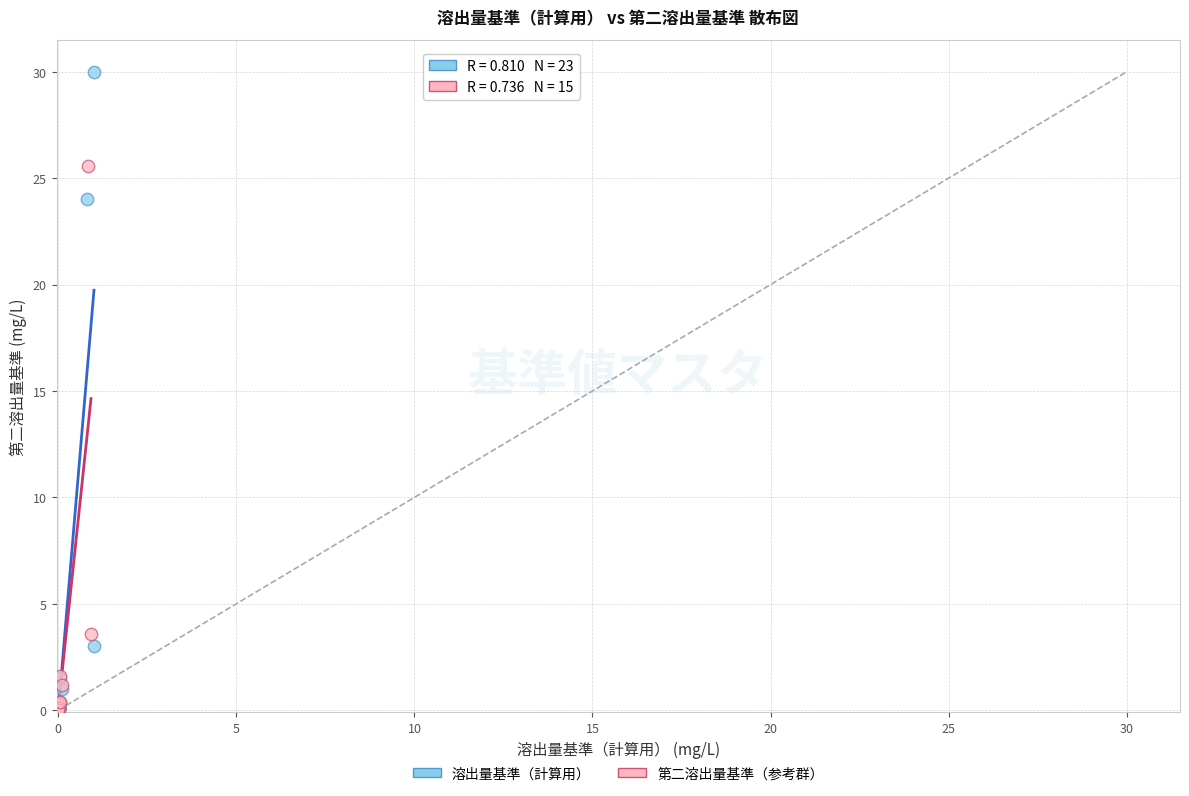

Which series has the widest spread of Y values?

溶出量基準（計算用）